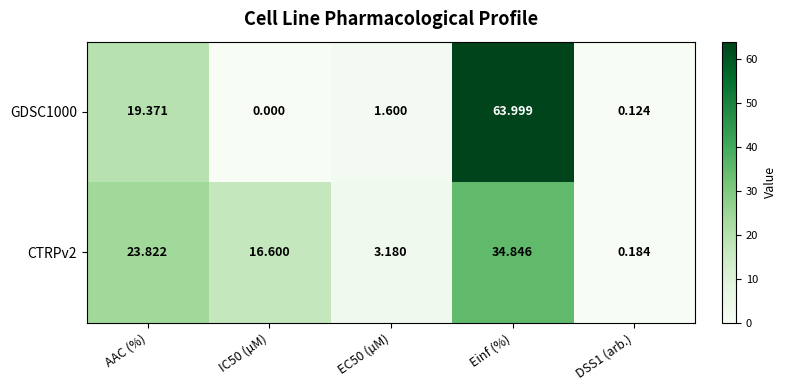

Rank the series by their average value, from highest to lowest.

GDSC1000, CTRPv2